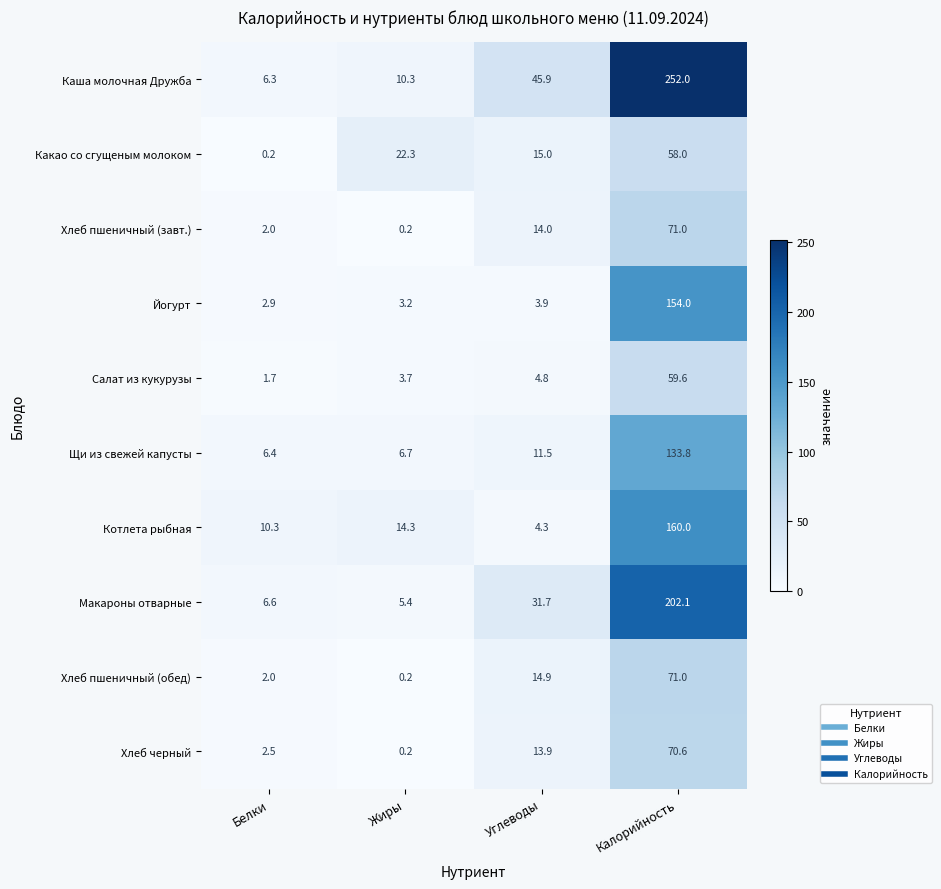

What is the greatest value displayed?

252.0